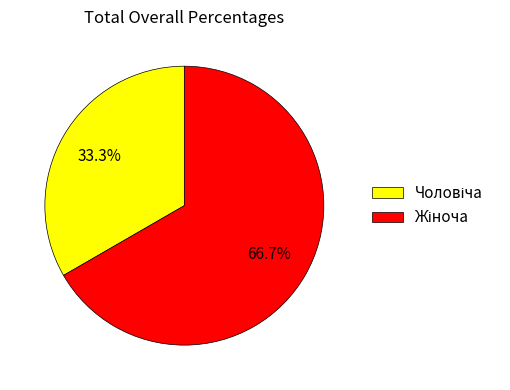

Is there any slice that represents more than half of the pie?

Yes